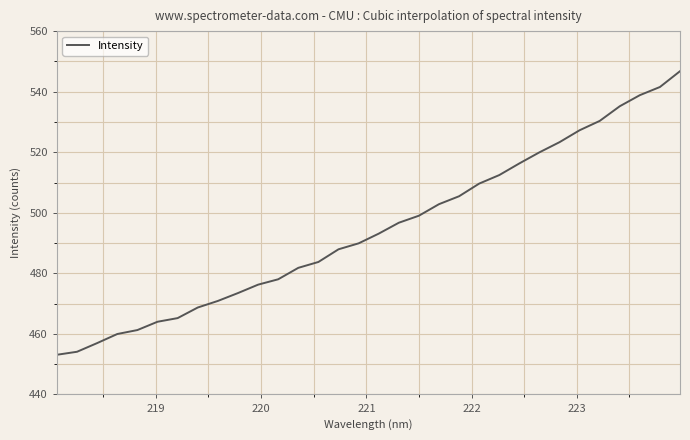

What is the greatest value displayed?

546.8